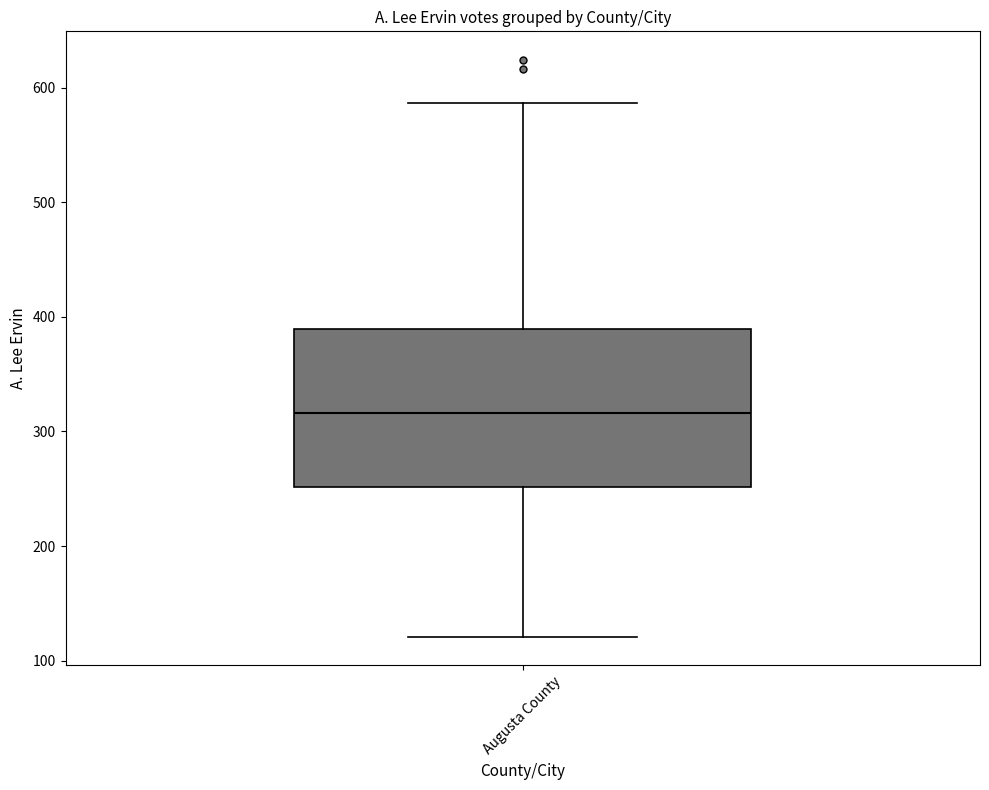

Read this box plot against the y-axis: the position of the median line, the range covered by the box, and the ends of both whiskers. The values are not printed on the chart, so give them approximately, as read against the axis.

median 320, box 250 to 390, whiskers 120 to 590